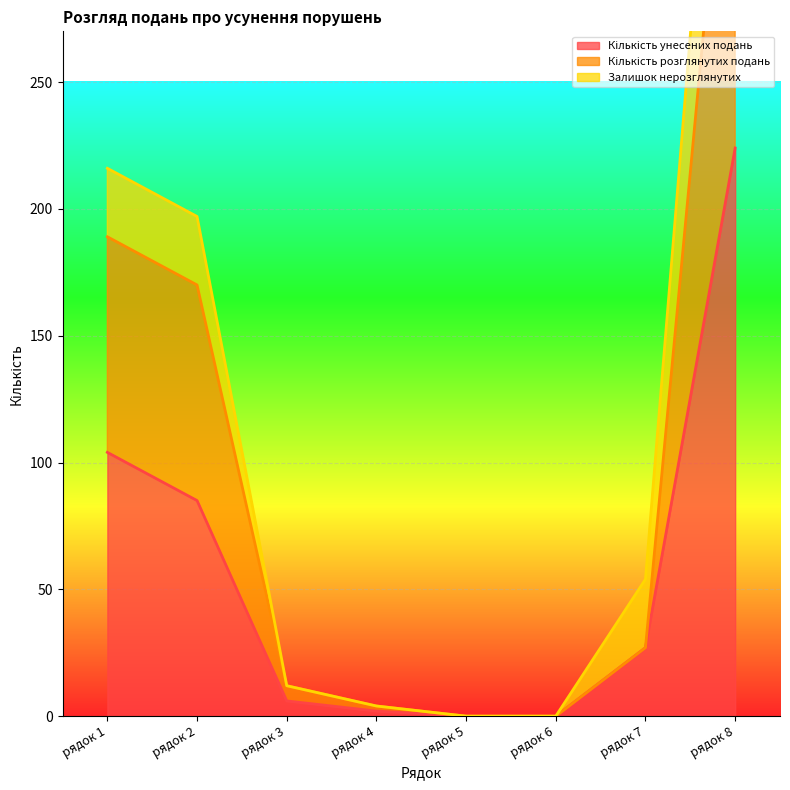

How many values in the Кількість розглянутих подань series exceed 27?

3